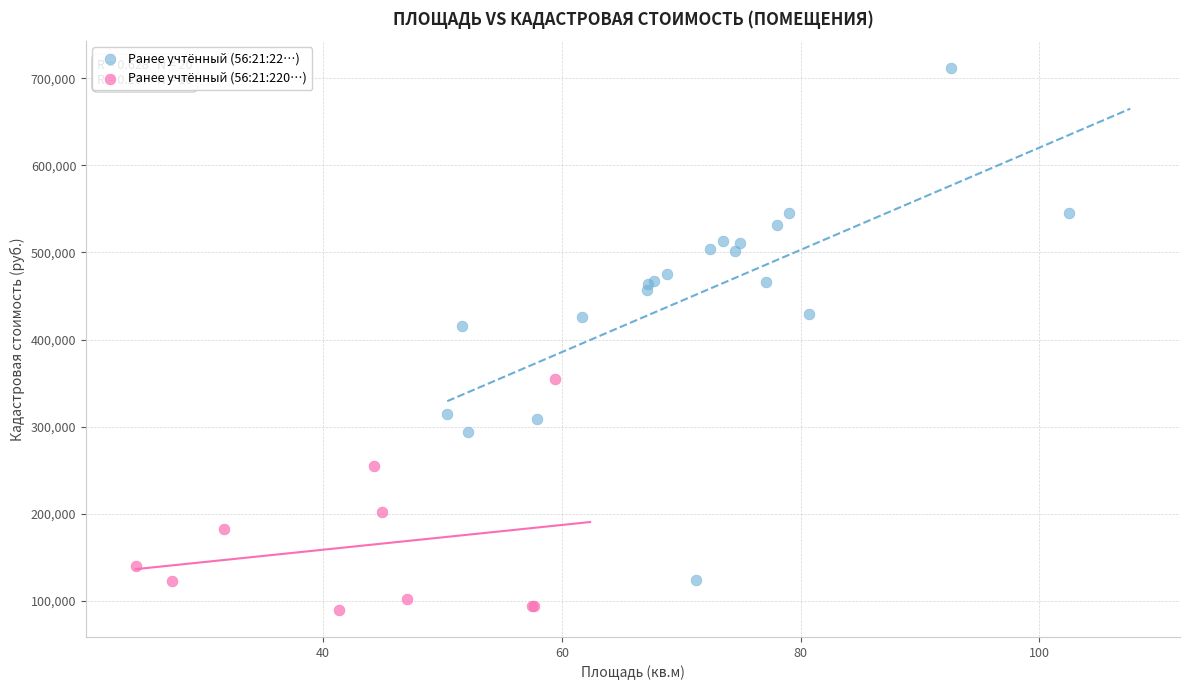

Which series has the largest Y range (max minus min)?

Ранее учтённый (56:21:22…)